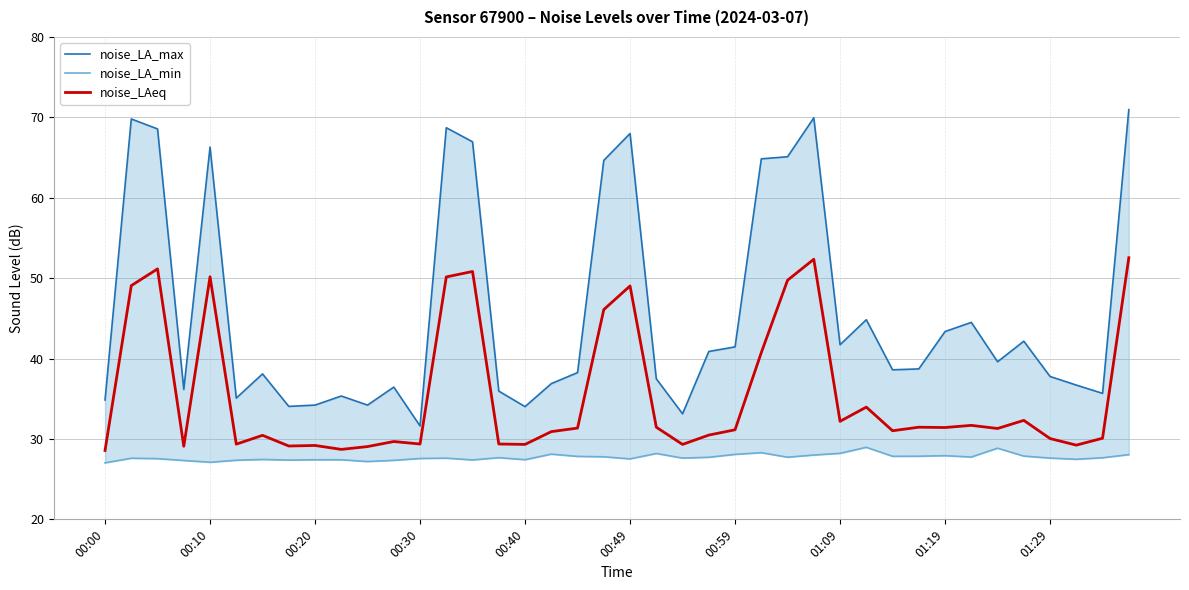

List the series in order of their peak value, highest first.

noise_LA_max, noise_LAeq, noise_LA_min